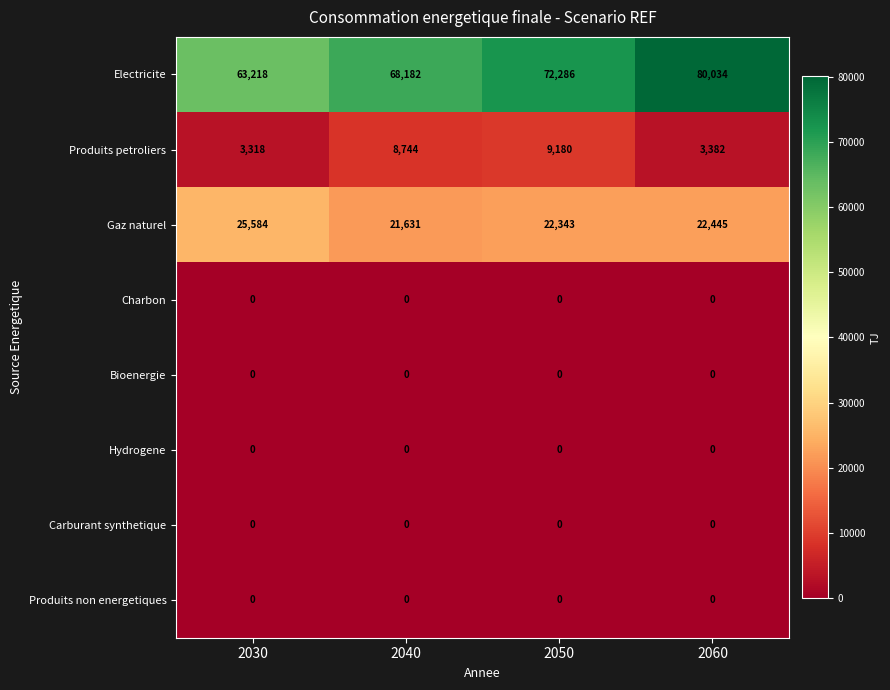

What is the maximum value shown in the chart?

80034